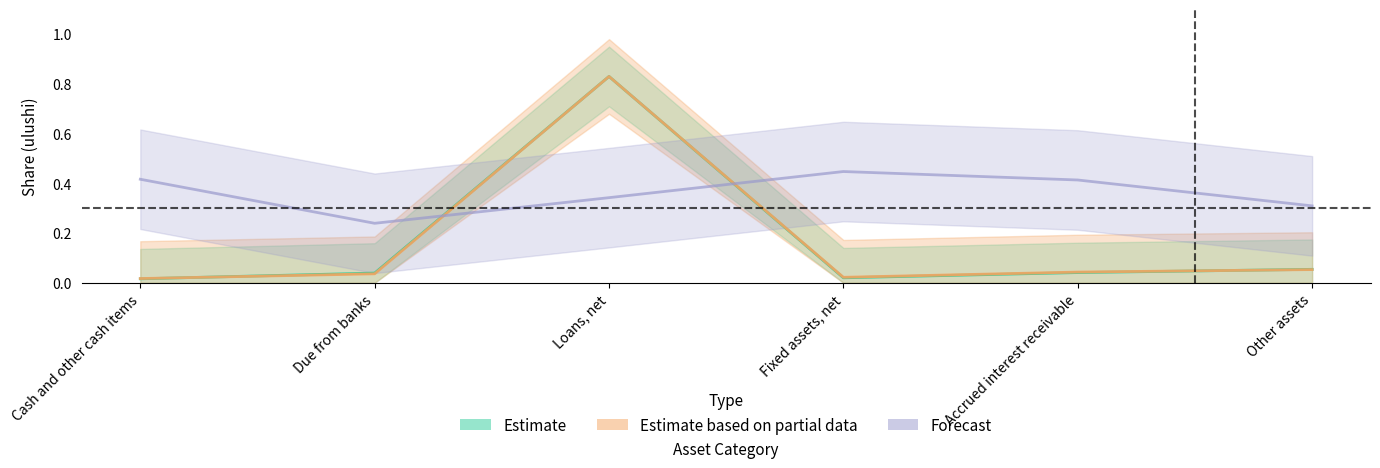

What is the sum of the Estimate values at Loans, net and Other assets?

0.9